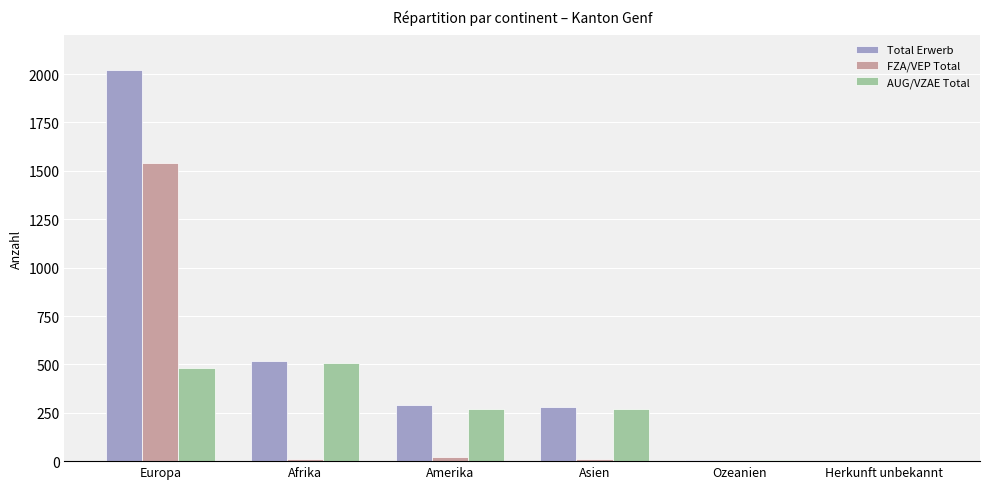

Which label corresponds to the largest value in the chart?

Europa